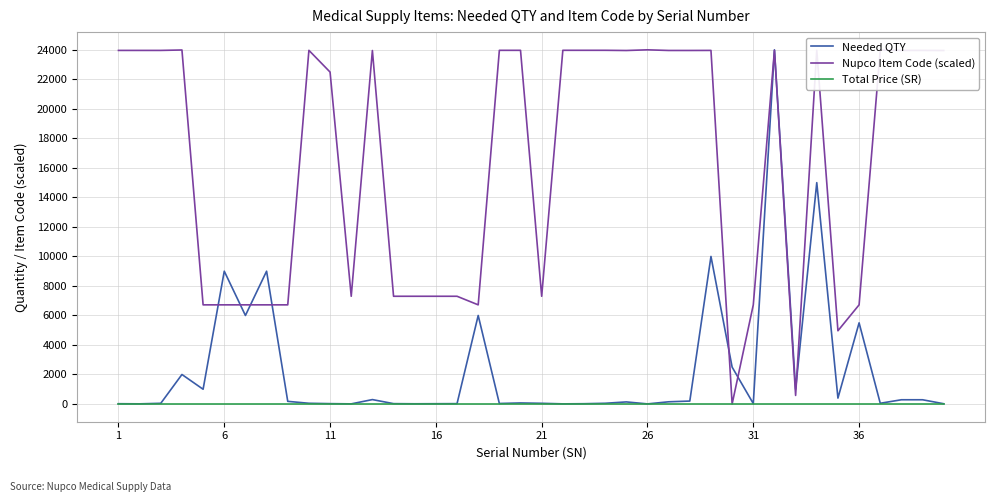

Which series has the largest total across all categories?

Nupco Item Code (scaled)